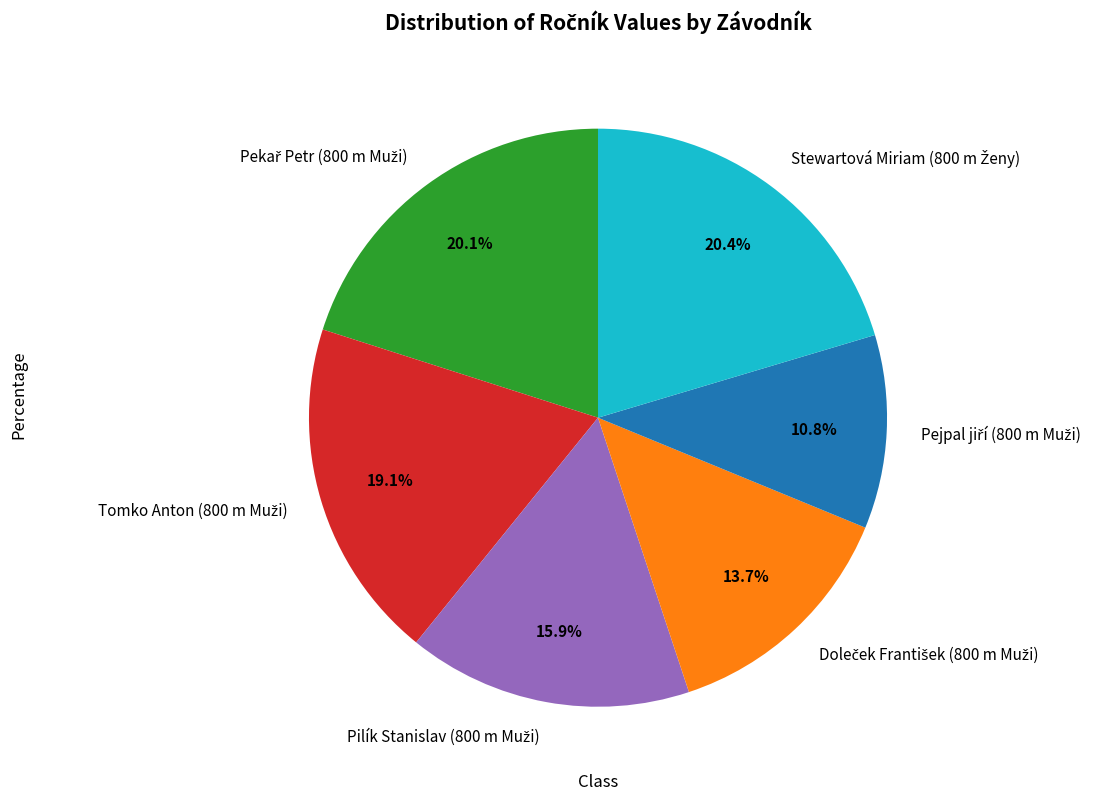

Does any single category account for the majority?

No